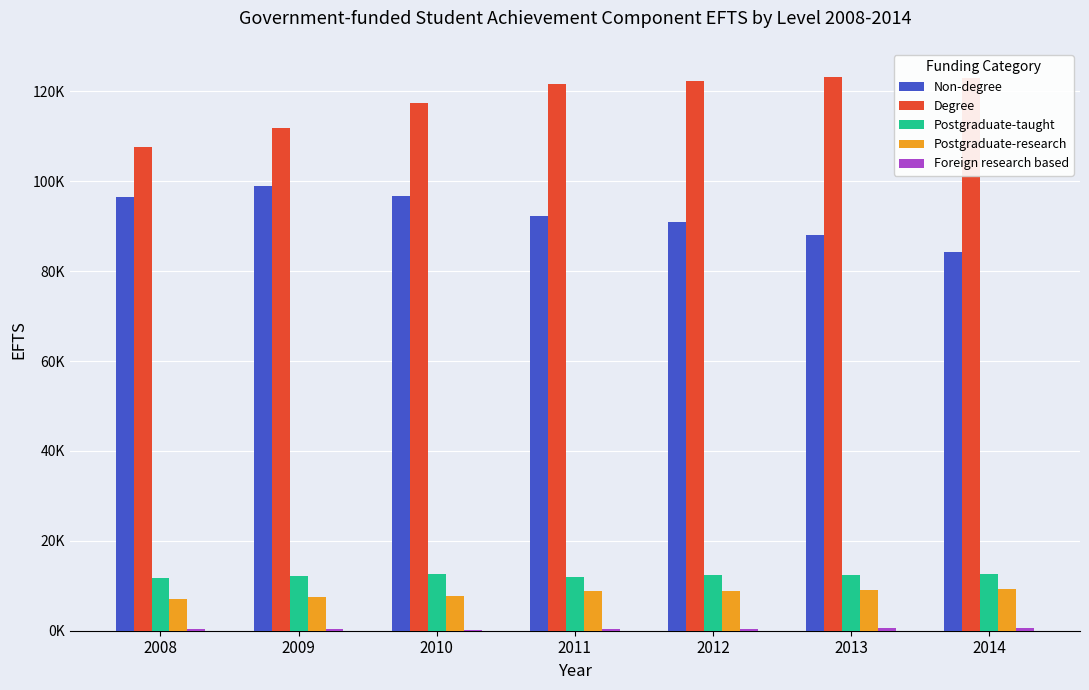

What is the minimum value for Degree?

107639.9